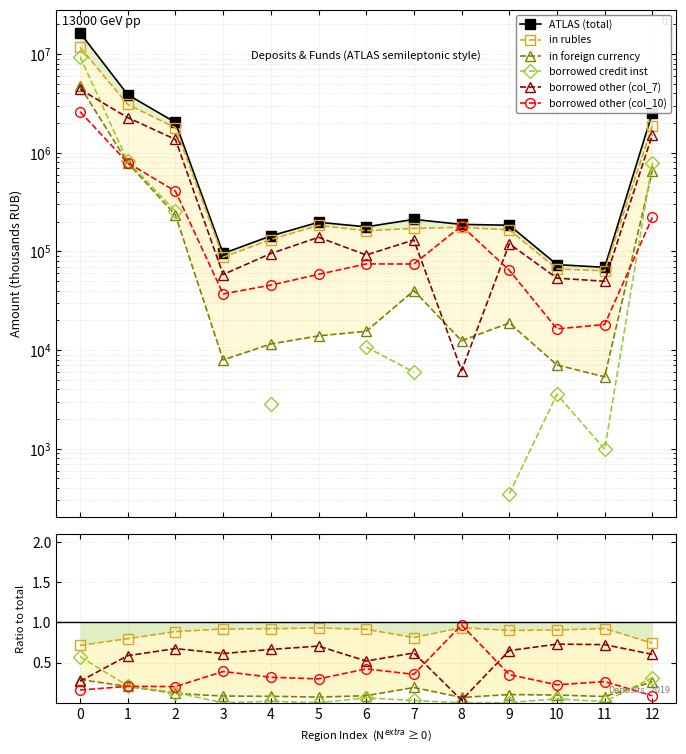

What is the difference between the maximum and minimum values in the borrowed other (col_7) series?

0.7